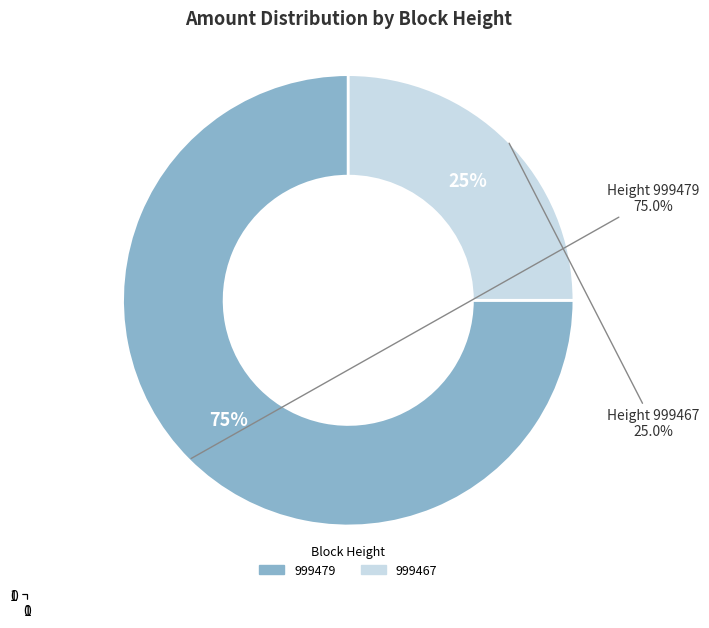

True or false: 999479 accounts for 87% of the total.

False